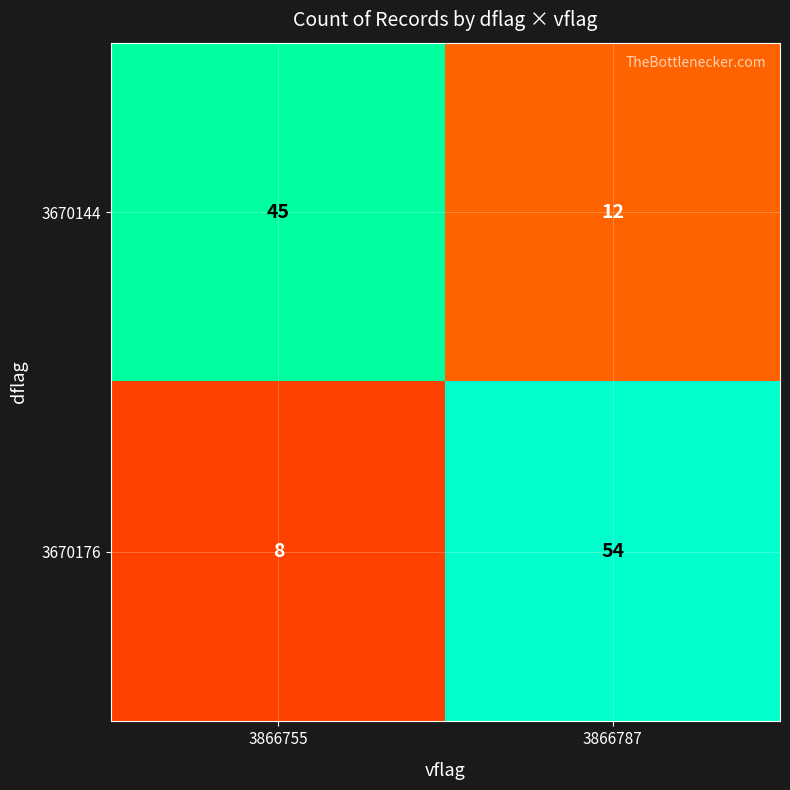

How many data points in 3670144 are less than 45?

1